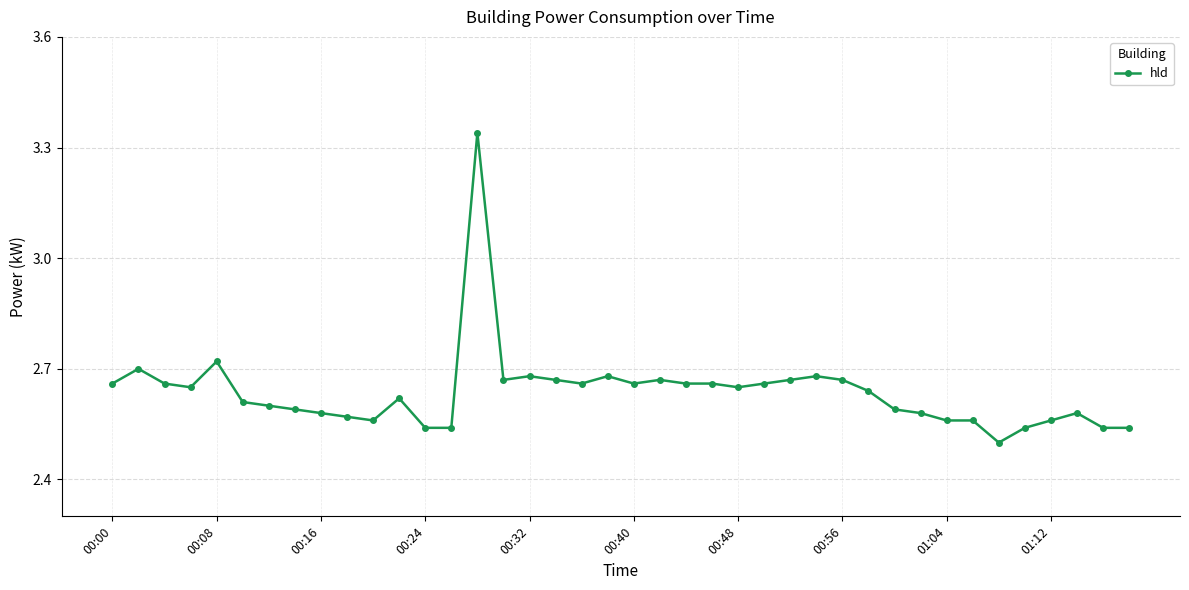

What is the sum of all values?

105.5